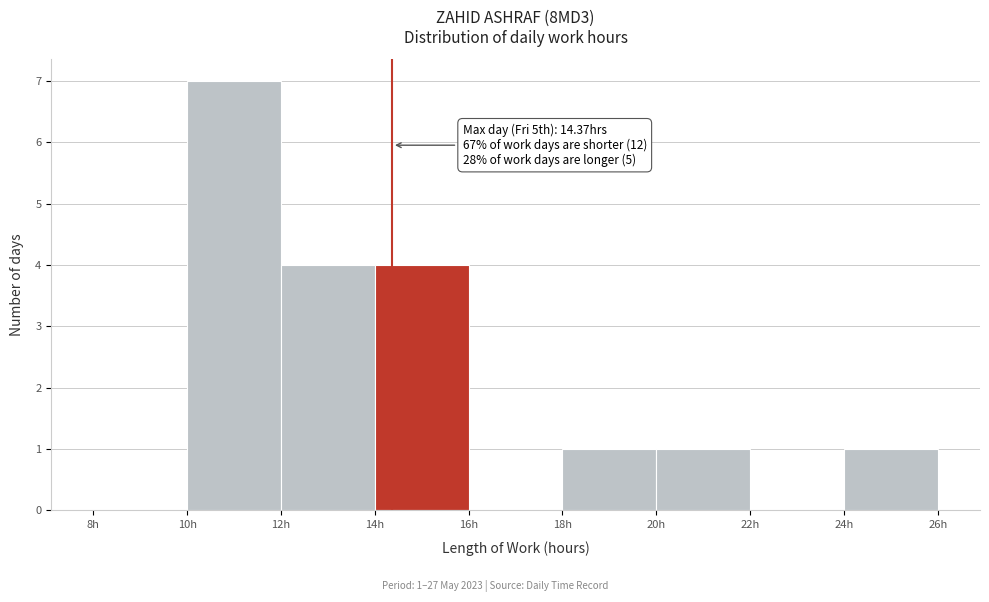

Over which range of the x-axis is the bar tallest?

10 to 12